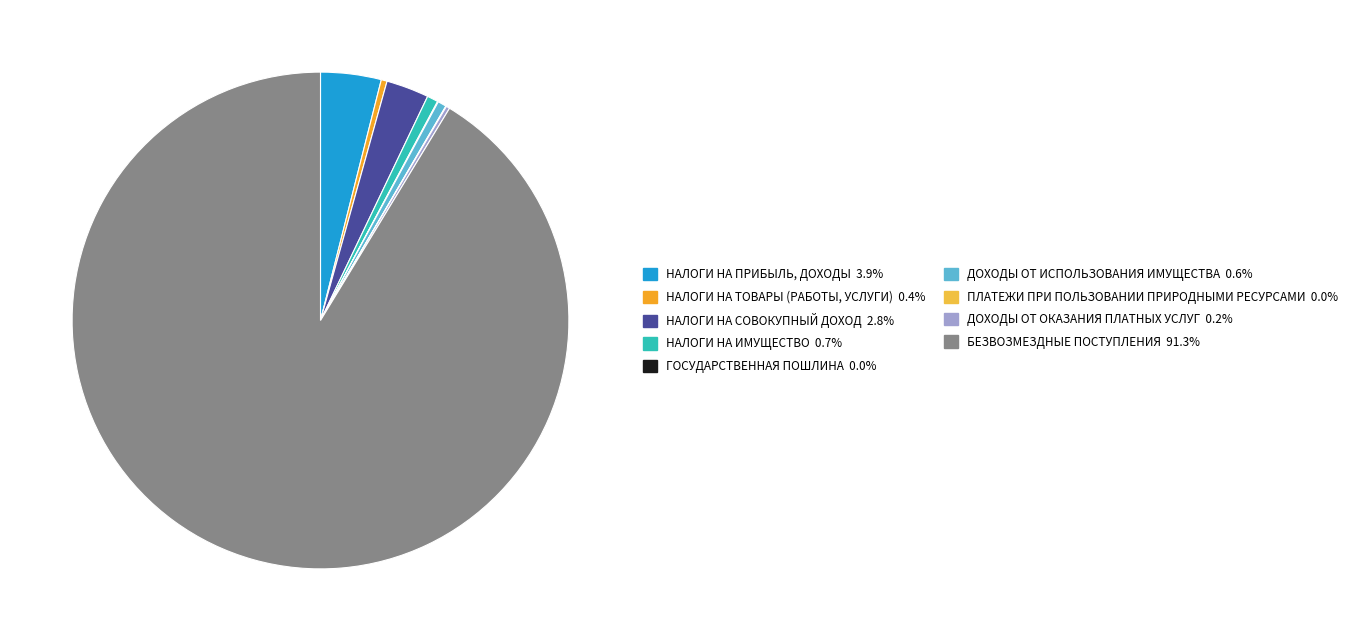

To the nearest percent, what is the combined percentage of ПЛАТЕЖИ ПРИ ПОЛЬЗОВАНИИ ПРИРОДНЫМИ РЕСУРСАМИ and БЕЗВОЗМЕЗДНЫЕ ПОСТУПЛЕНИЯ?

91%